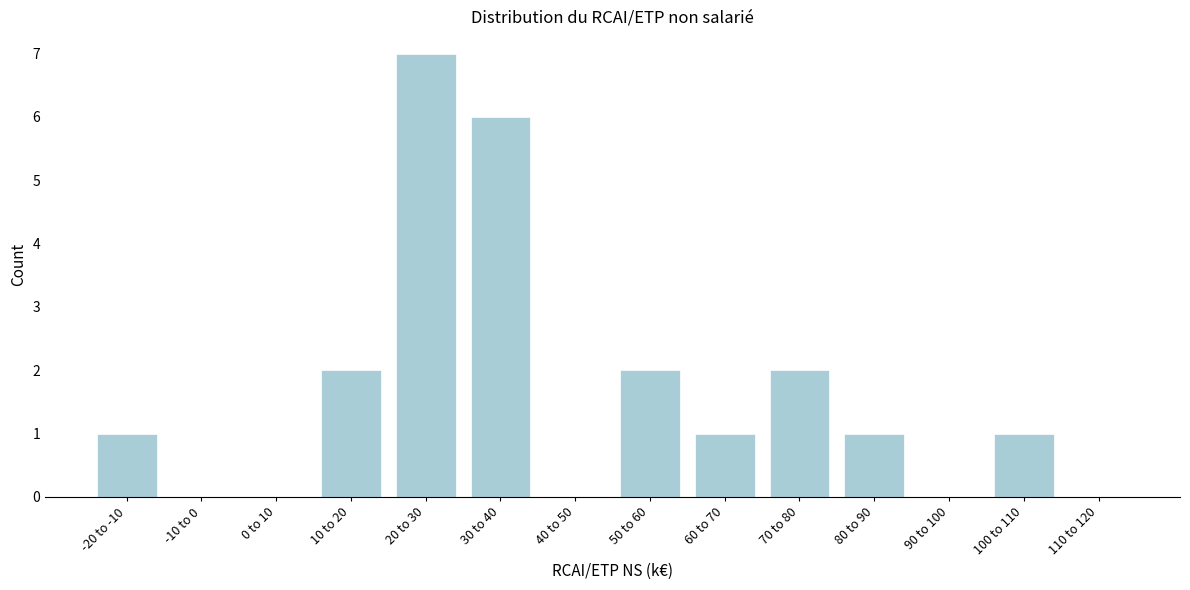

Reading left to right, what are all the values shown in this chart?

-20 to -10=1	-10 to 0=0	0 to 10=0	10 to 20=2	20 to 30=7	30 to 40=6	40 to 50=0	50 to 60=2	60 to 70=1	70 to 80=2	80 to 90=1	90 to 100=0	100 to 110=1	110 to 120=0